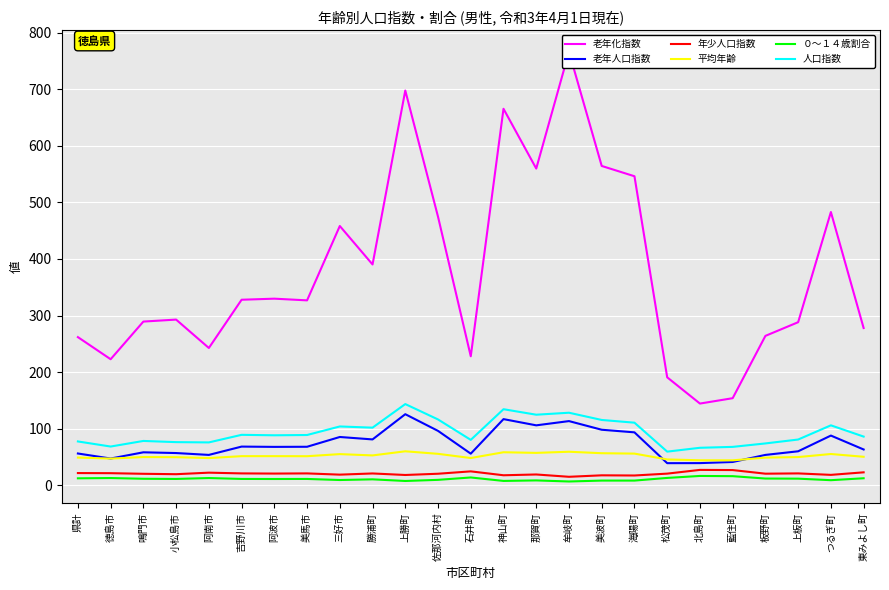

Which label corresponds to the largest value in the chart?

牟岐町